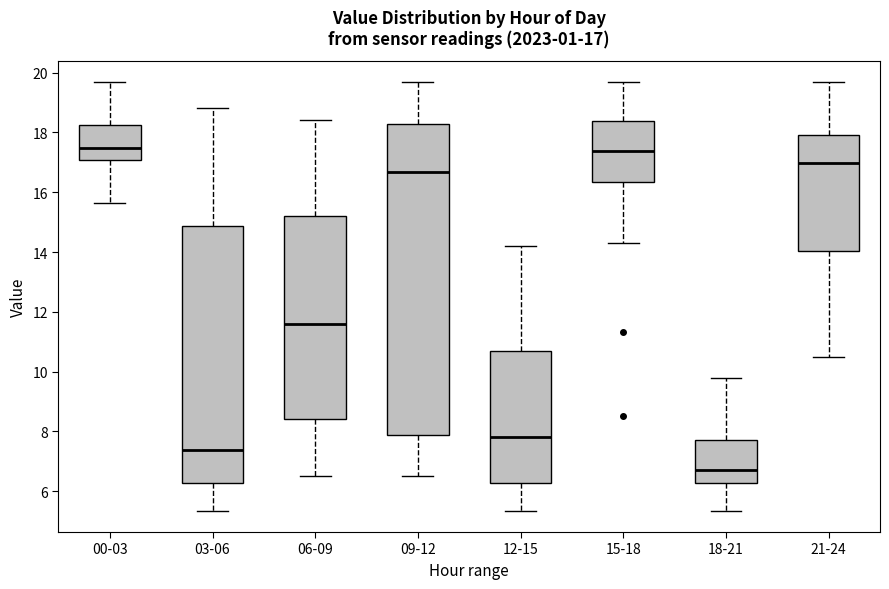

Which box is the tallest, from its lower edge to its upper edge?

09-12